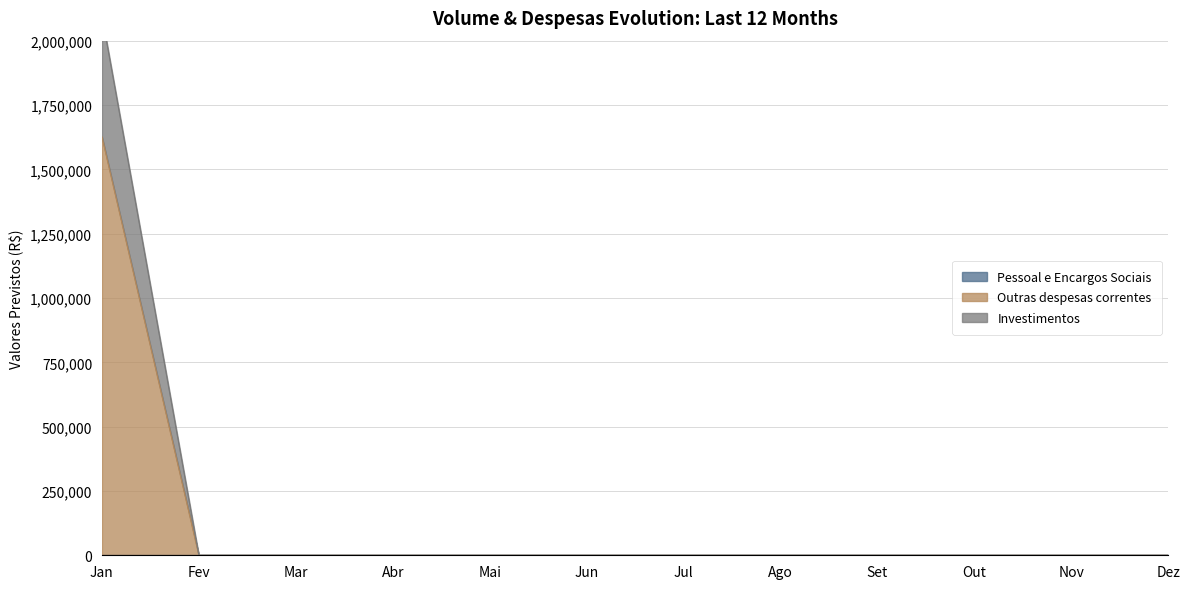

How many data points in Outras despesas correntes are above 0?

1